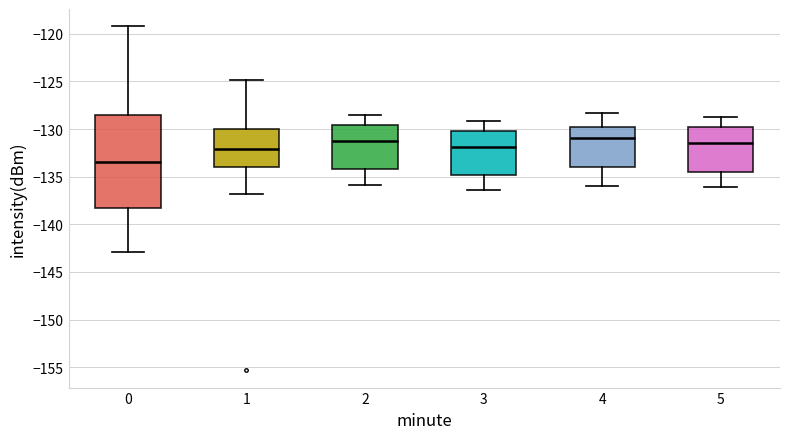

Reading left to right, transcribe this box plot: for each box, give where its median line is, the range the box spans, and where its two whiskers end, as read against the y-axis. The values are not printed on the chart, so give them approximately, as read against the axis.

0: median -133.5, box -138.0 to -128.5, whiskers -143.0 to -119.0
1: median -132.0, box -134.0 to -130.0, whiskers -137.0 to -125.0
2: median -131.0, box -134.0 to -129.5, whiskers -136.0 to -128.5
3: median -132.0, box -135.0 to -130.0, whiskers -136.5 to -129.0
4: median -131.0, box -134.0 to -129.5, whiskers -136.0 to -128.5
5: median -131.5, box -134.5 to -130.0, whiskers -136.0 to -128.5